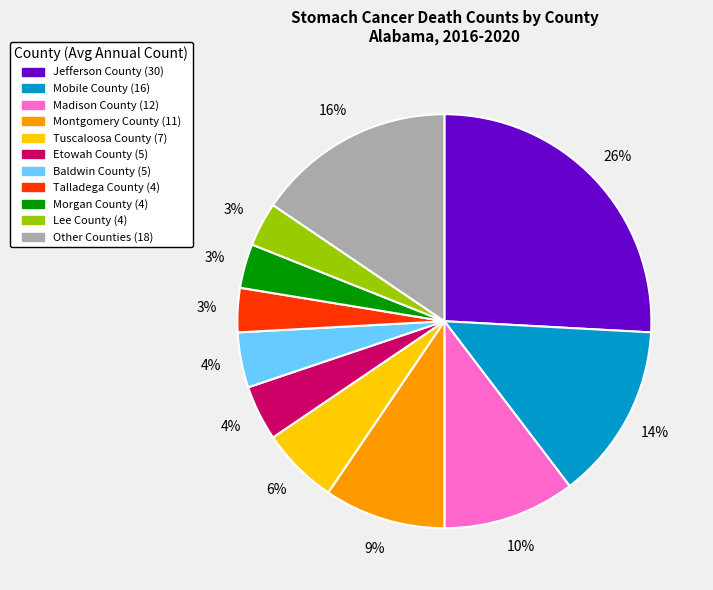

To the nearest percent, what is the average slice percentage?

9%